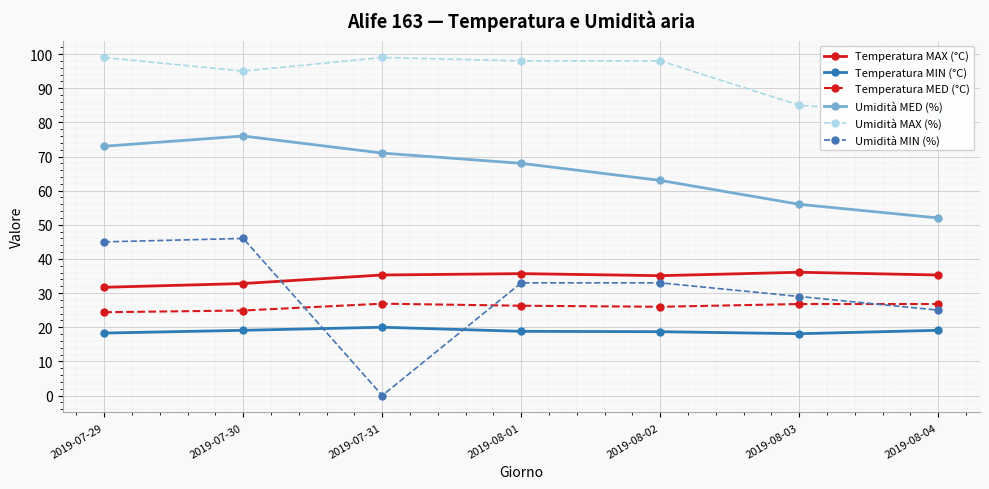

At how many categories does at least one series exceed 62?

7